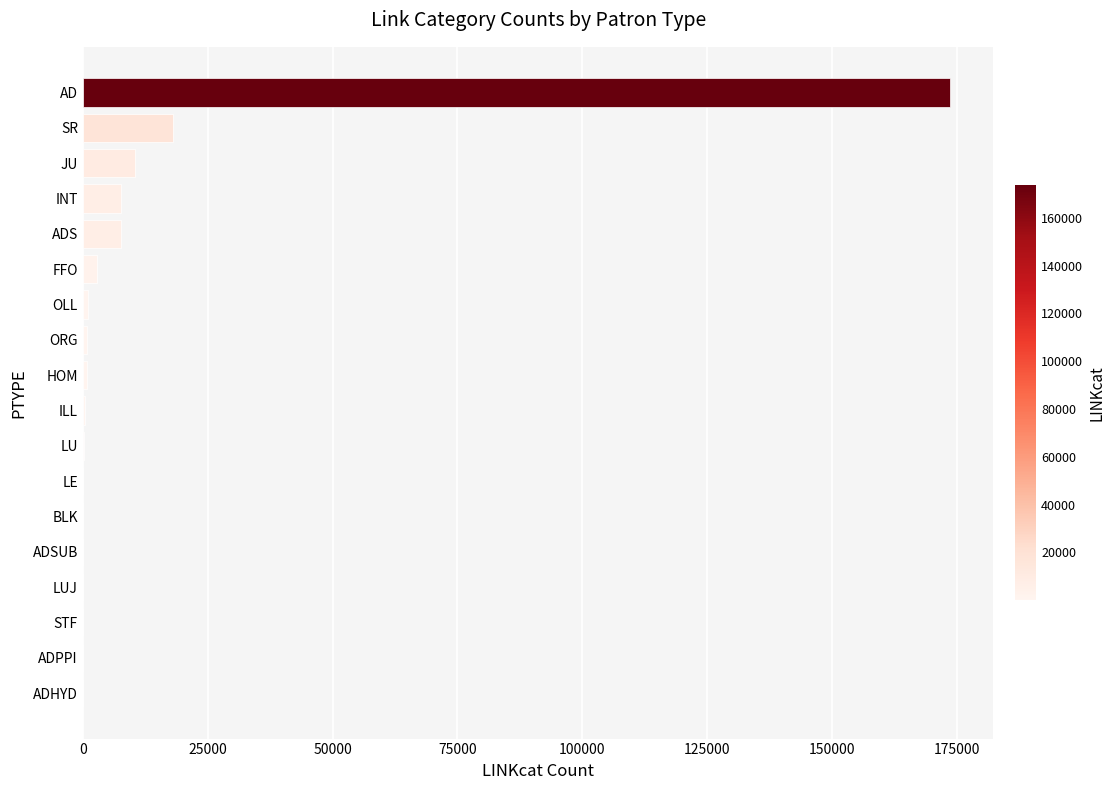

Read the value at SR.

18077